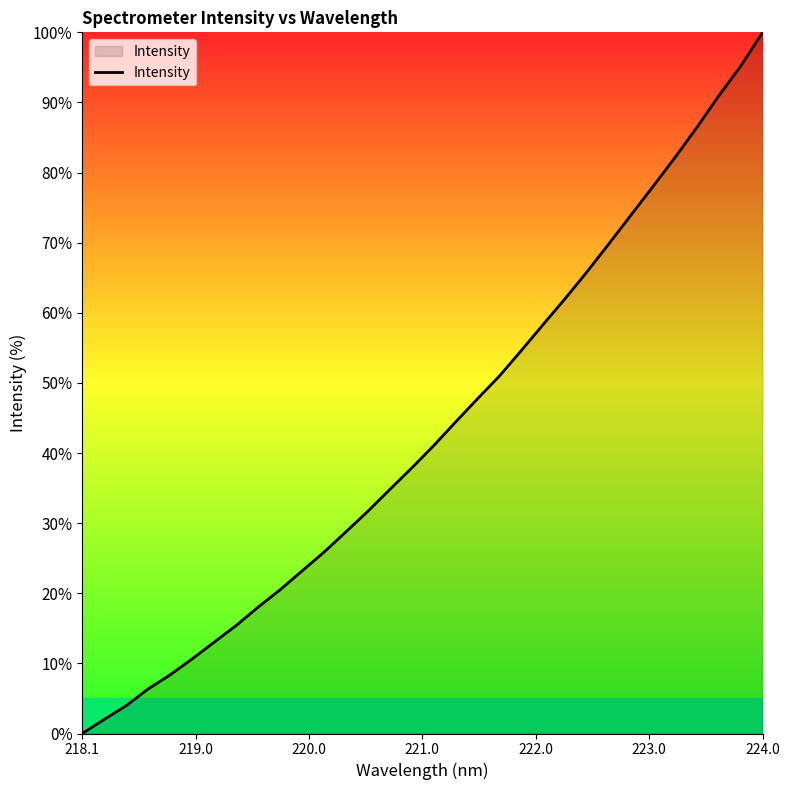

What is the maximum value shown in the chart?

100.0